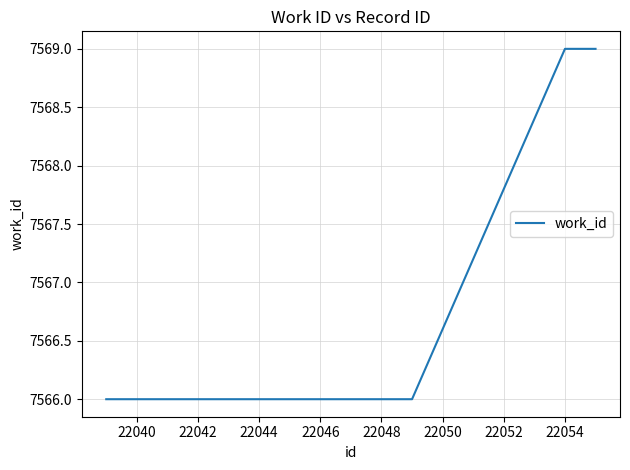

Reading left to right, transcribe all the data shown in this chart.

7566	7566	7566	7566	7566	7566	7566	7566	7569	7569